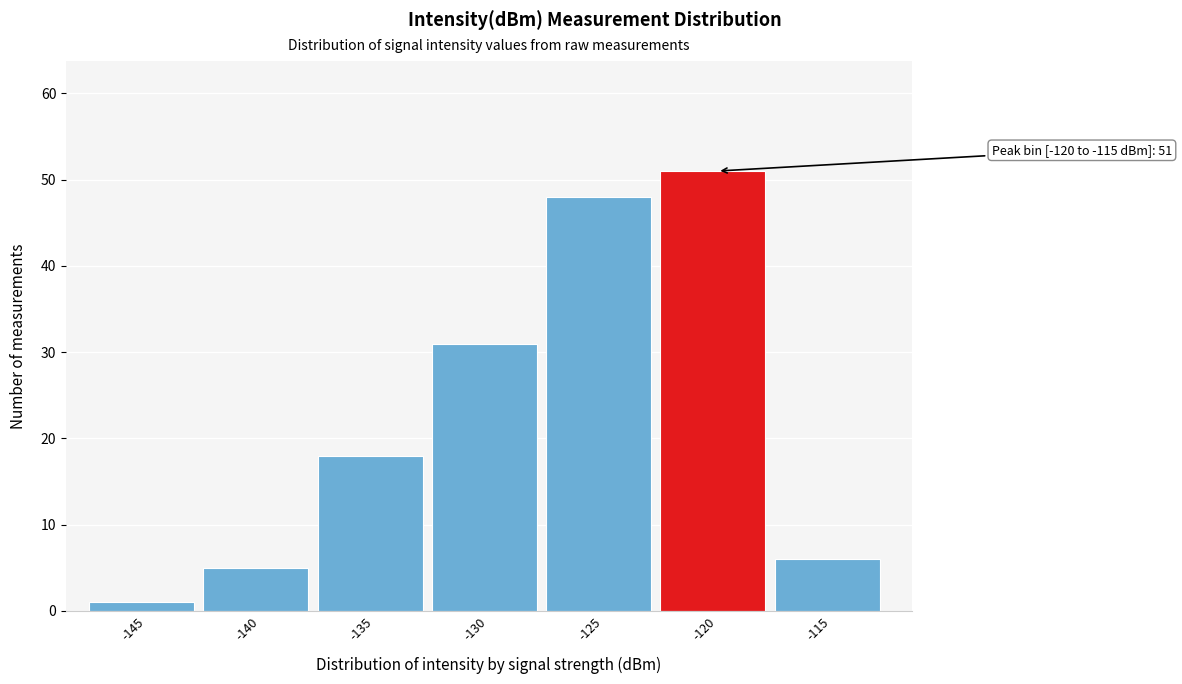

Reading left to right, list all the values displayed in this chart.

1	5	18	31	48	51	6